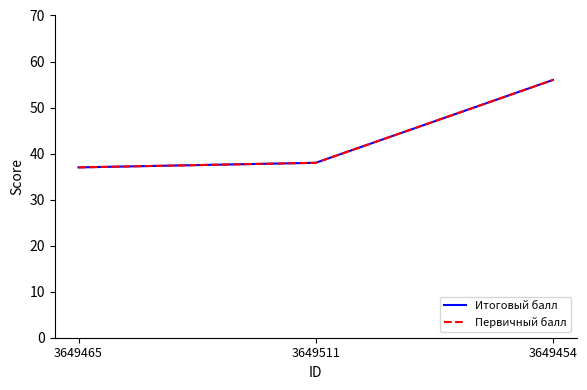

Does the chart display data point markers on the line(s)?

No